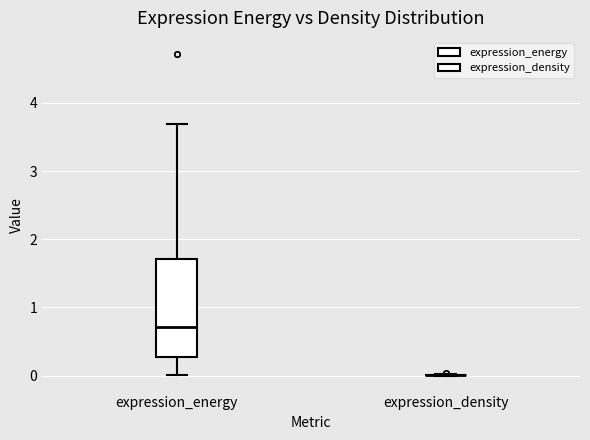

Which box is the tallest, from its lower edge to its upper edge?

expression_energy